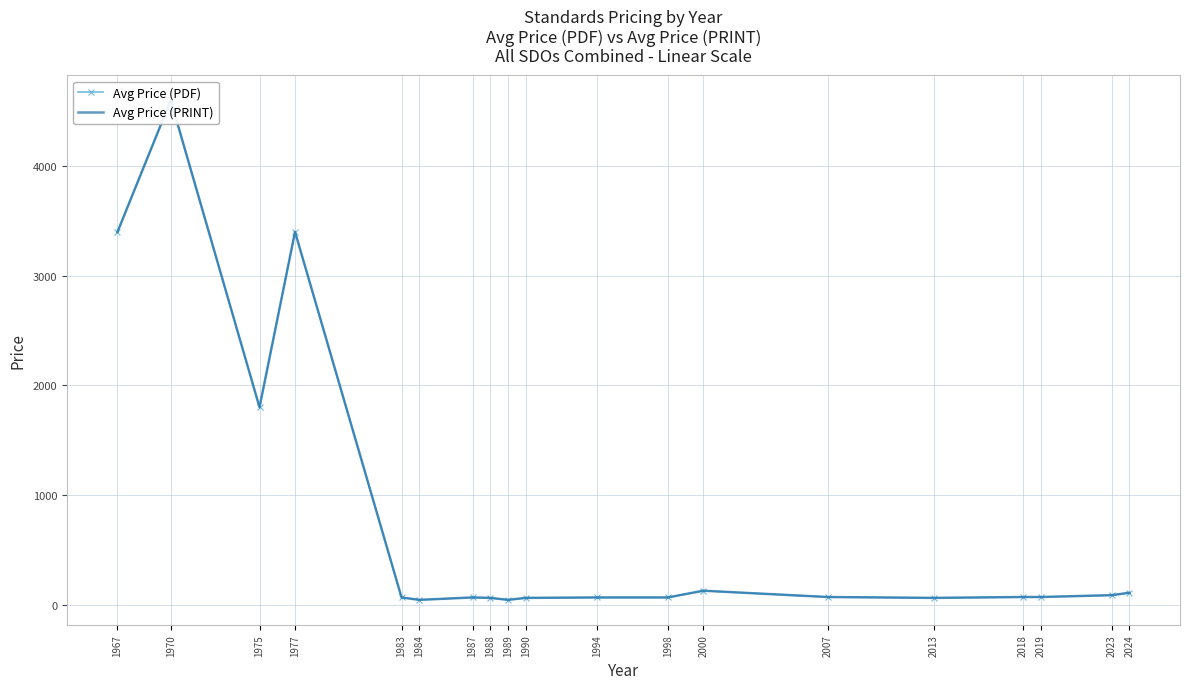

What is the lowest value of the Avg Price (PDF) series?

43.0